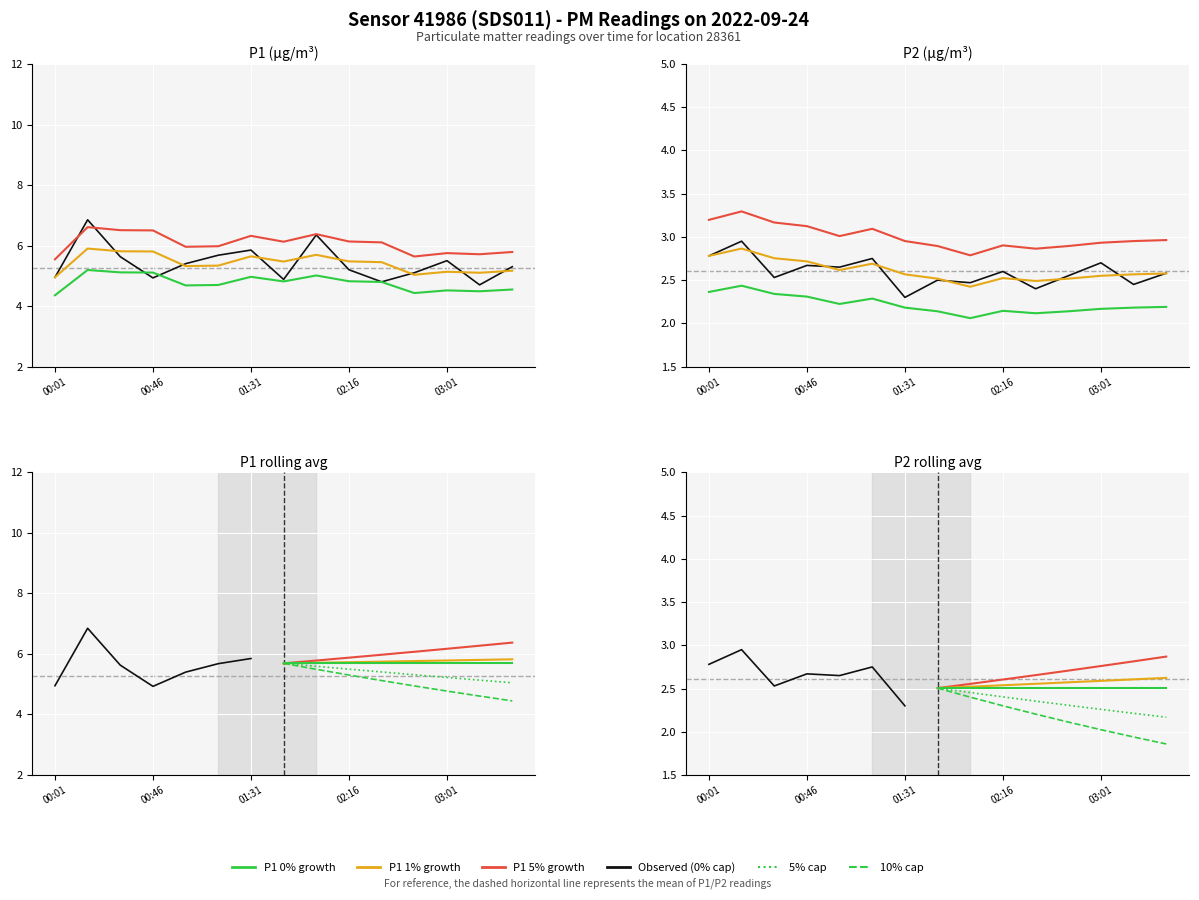

Reading left to right, what are all the values shown in this chart?

P1: 00:01=5.0	00:16=6.8	00:31=5.6	00:46=4.9	01:01=5.4	01:16=5.7	01:31=5.8	01:46=4.9	02:01=6.3	02:16=5.2	02:31=4.8	02:46=5.1	03:01=5.5	03:16=4.7	03:31=5.3
P2: 00:01=2.8	00:16=3.0	00:31=2.5	00:46=2.7	01:01=2.6	01:16=2.8	01:31=2.3	01:46=2.5	02:01=2.5	02:16=2.6	02:31=2.4	02:46=2.5	03:01=2.7	03:16=2.5	03:31=2.6